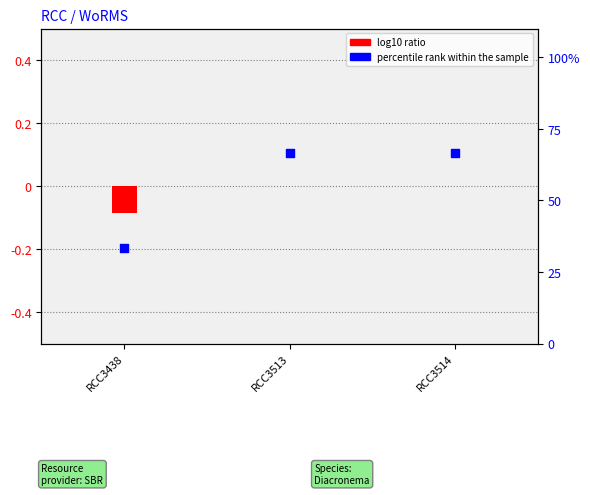

What is the ratio of the value at RCC3513 to the value at RCC3438?

2.0